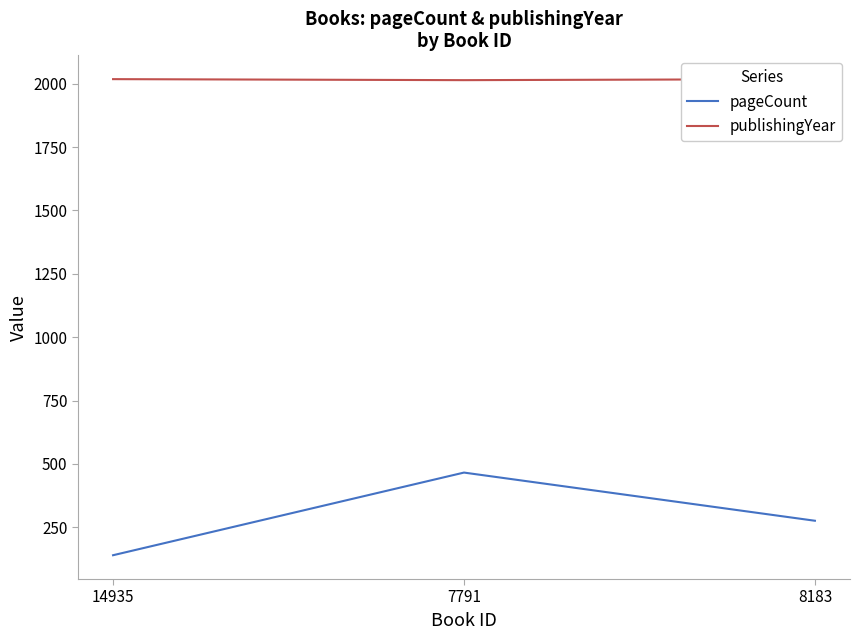

What is the sum of all pageCount values?

882